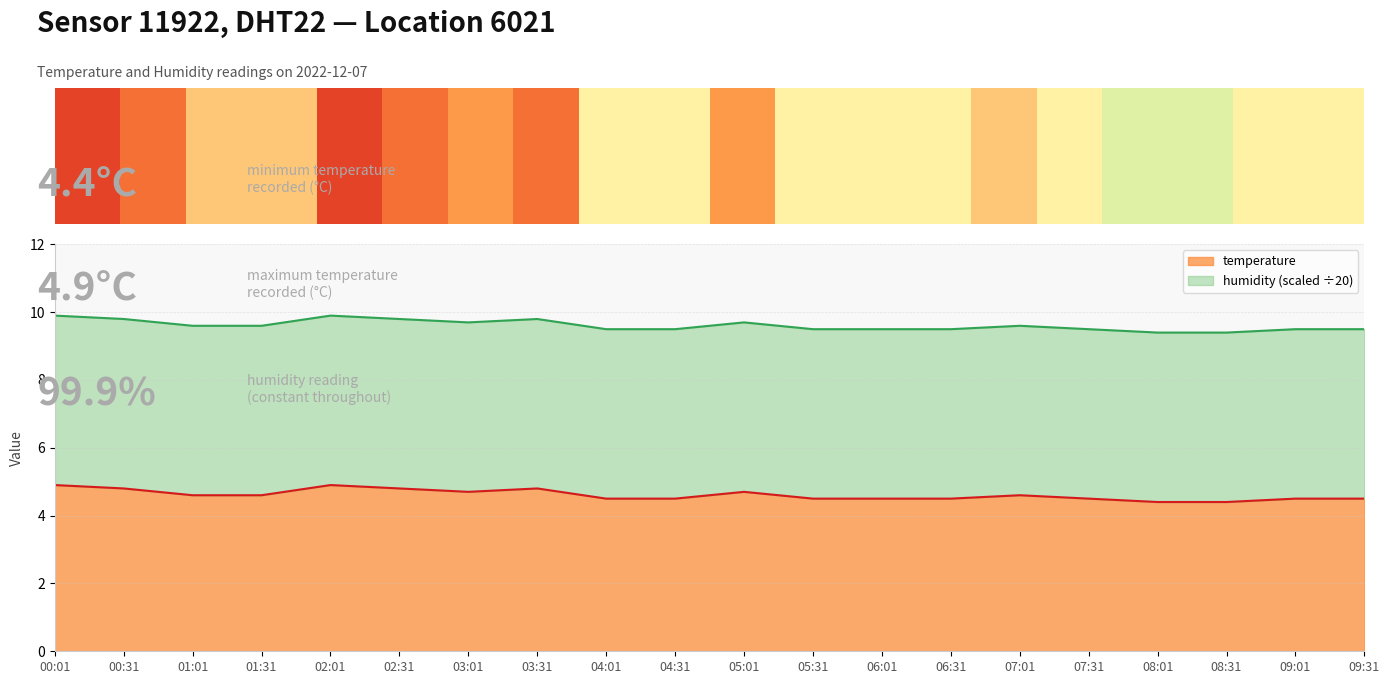

What is the smallest value displayed?

4.4